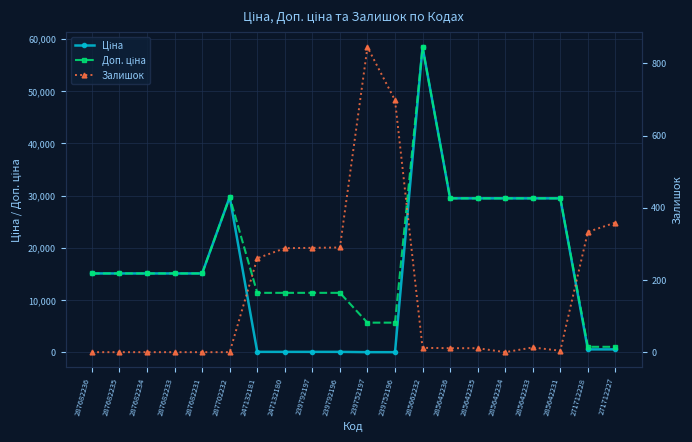

True or false: Доп. ціна has more than 0 points higher than both neighbors.

True